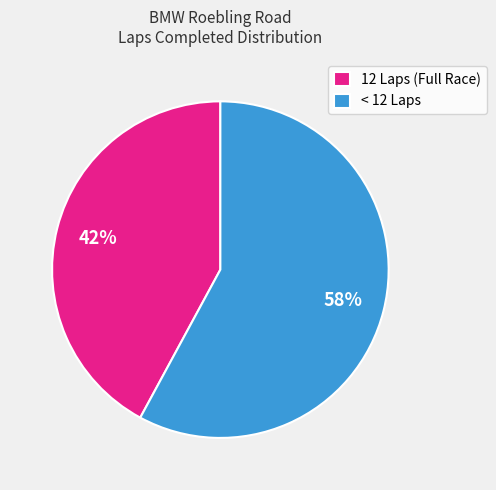

Approximately how many times larger is the value at 12 Laps (Full Race) compared to < 12 Laps?

0.7